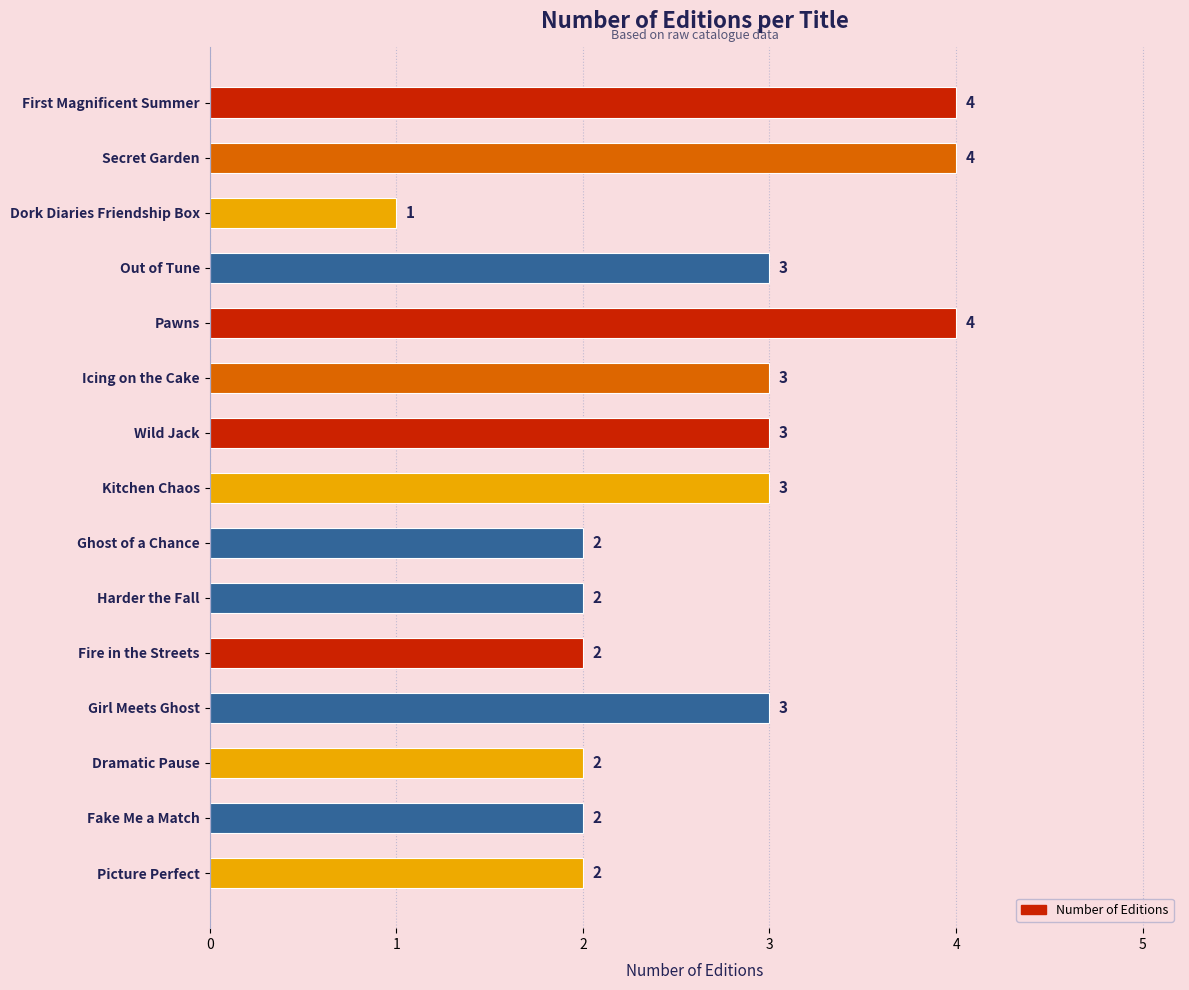

Reading top to bottom, extract all data points from this chart.

4	4	1	3	4	3	3	3	2	2	2	3	2	2	2